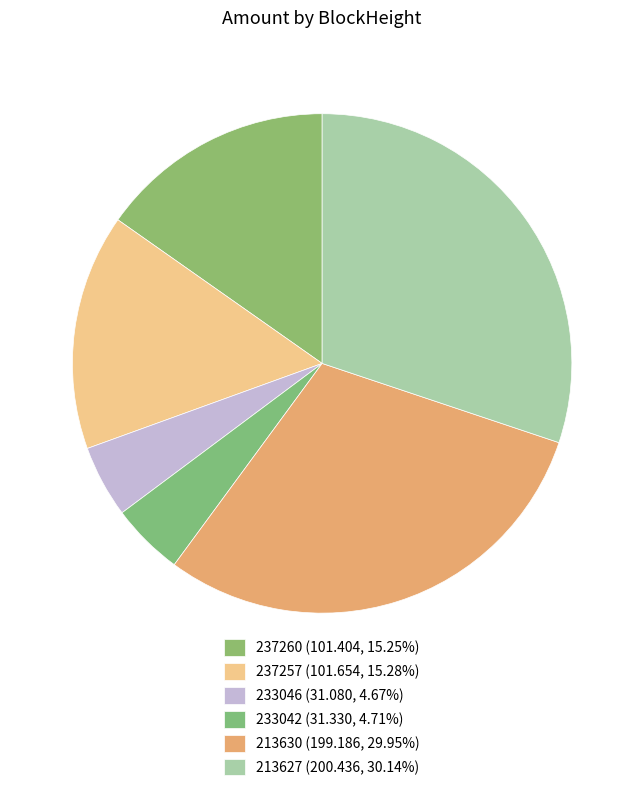

How many segments does this pie chart have?

6